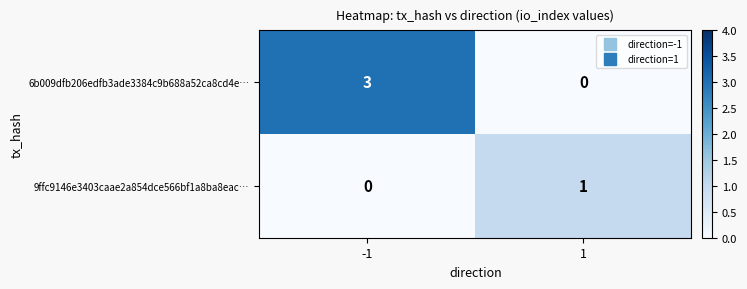

How many data points does each series have?

2